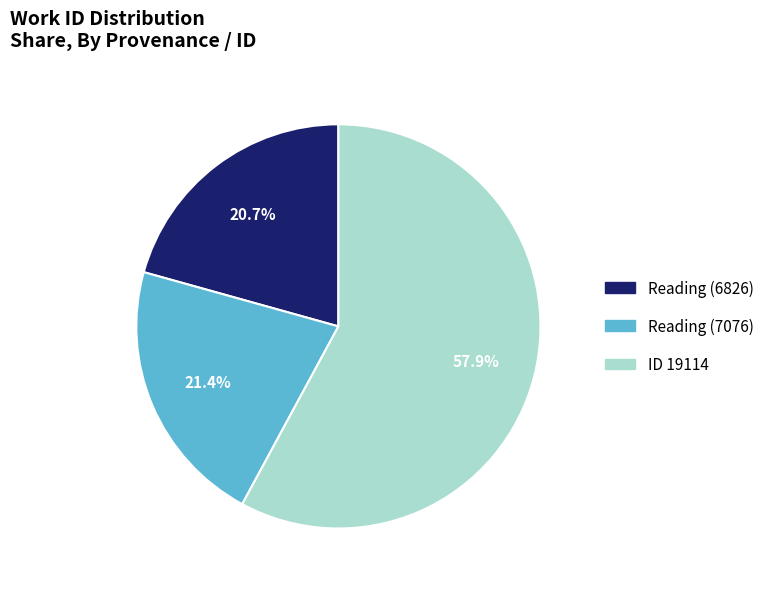

Is there a majority slice in this chart?

Yes